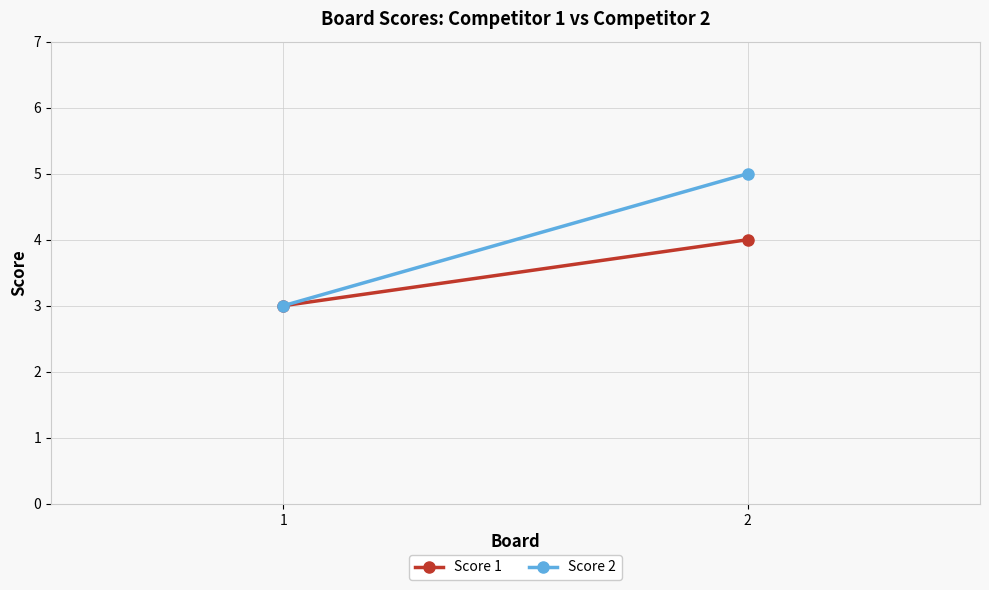

List the labels in order of Score 2 value, smallest first.

1, 2